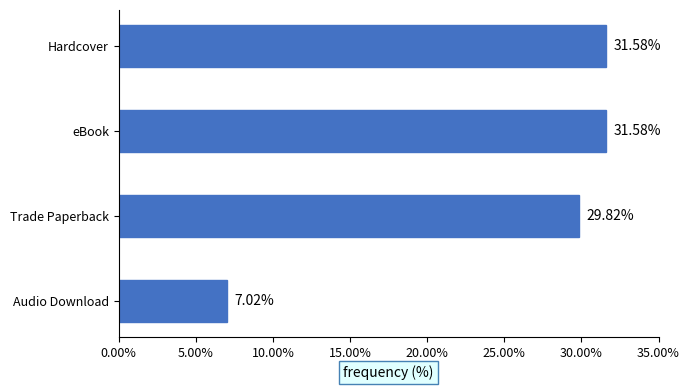

Approximately how many times larger is the value at eBook compared to Audio Download?

4.5